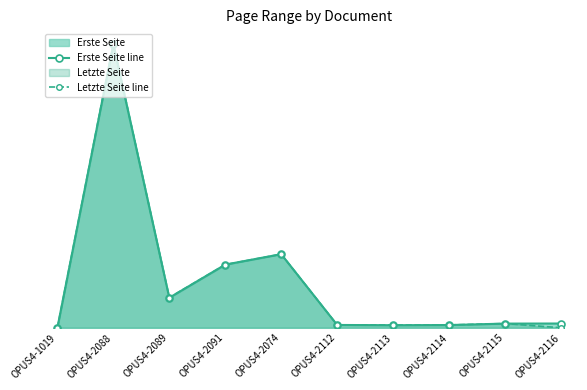

How many data points in Erste Seite line are above 50?

4